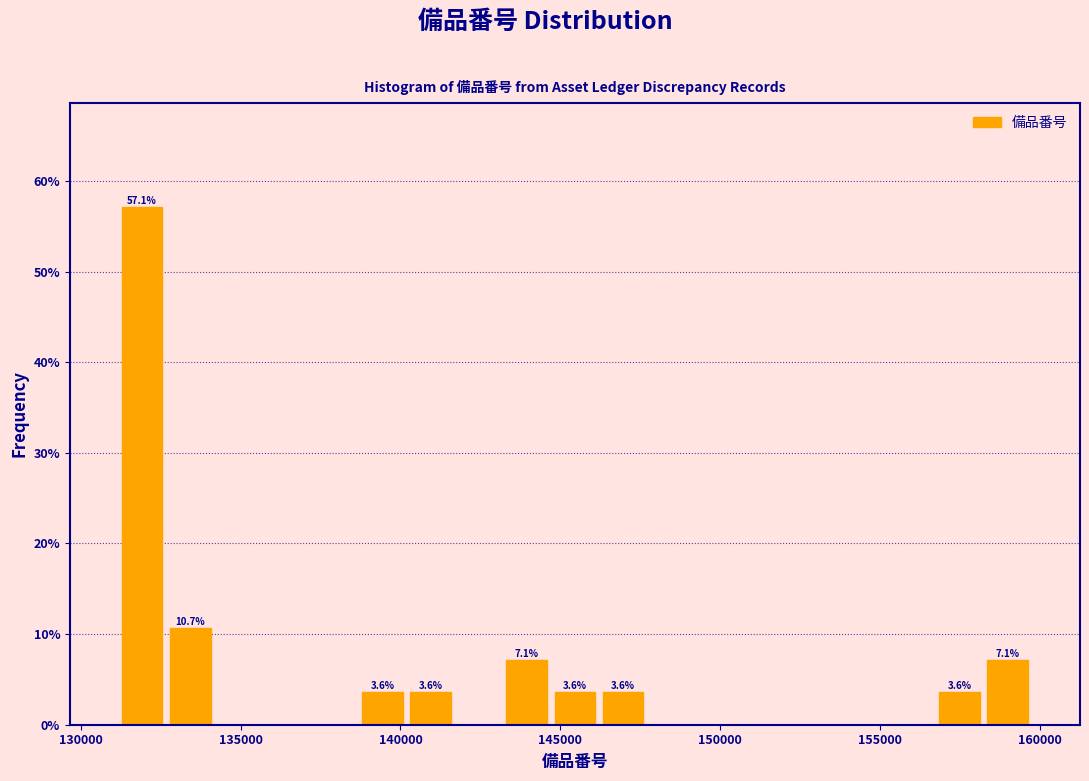

Read against the x-axis, roughly where is the centre of the tallest bar?

132000